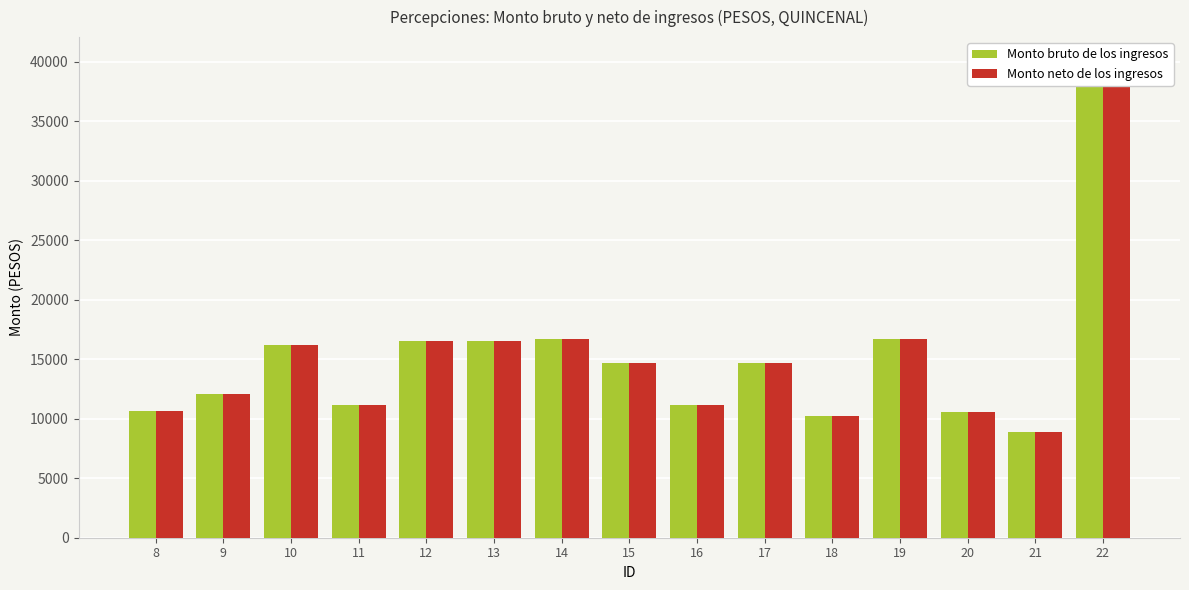

What is the value of the Monto neto de los ingresos bar at the 14th from the left?

8865.2